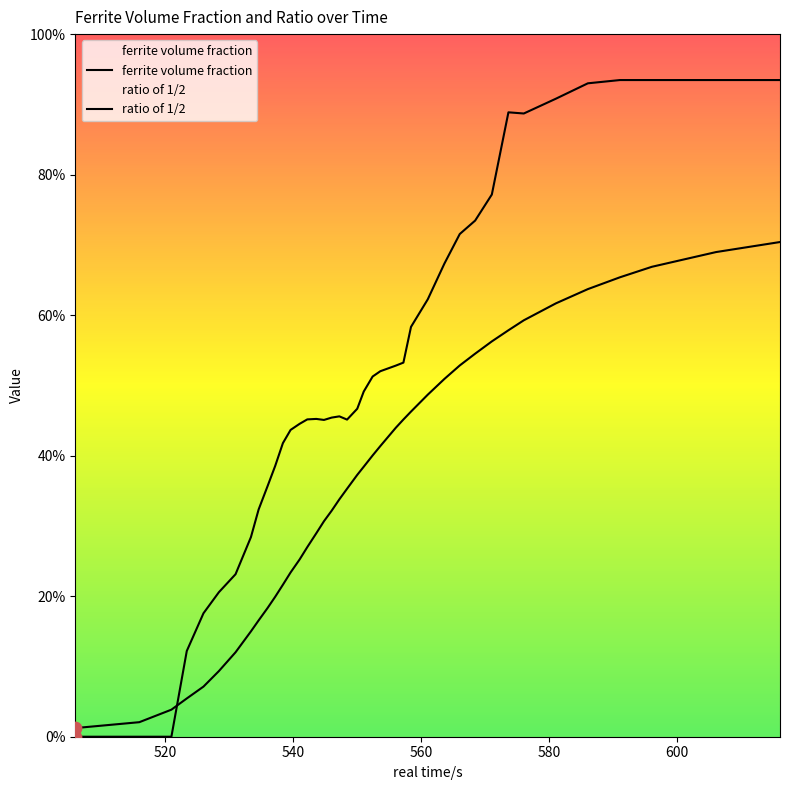

At how many categories does at least one series exceed 0?

40